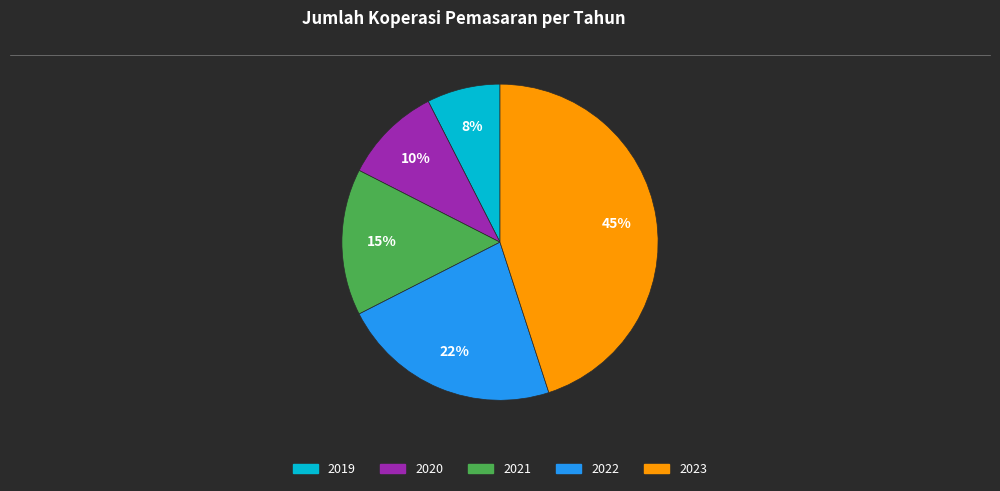

To the nearest percent, what is the combined percentage of 2021 and 2020?

25%